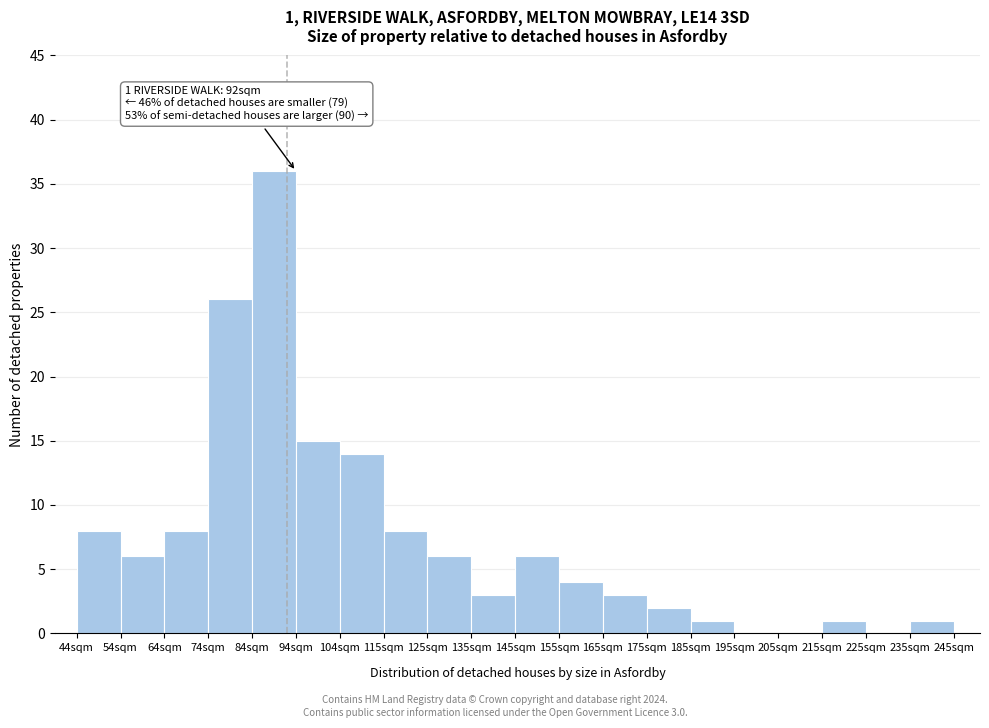

Over which range of the x-axis is the bar tallest?

84 to 94